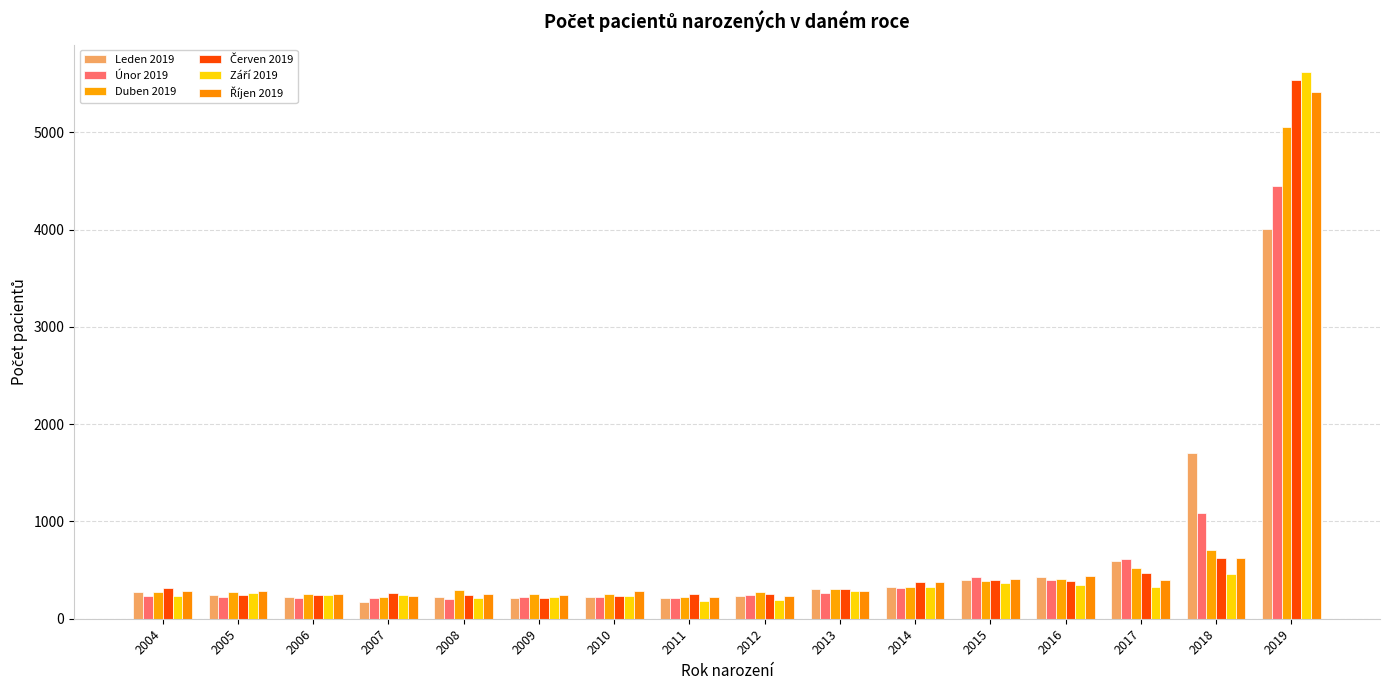

Reading right to left, what are all the values shown in this chart?

Leden 2019: 2019=4004	2018=1704	2017=594	2016=425	2015=394	2014=327	2013=304	2012=232	2011=216	2010=222	2009=216	2008=219	2007=174	2006=221	2005=242	2004=270
Únor 2019: 2019=4444	2018=1089	2017=618	2016=401	2015=429	2014=316	2013=263	2012=244	2011=214	2010=219	2009=227	2008=200	2007=218	2006=208	2005=228	2004=229
Duben 2019: 2019=5054	2018=710	2017=524	2016=410	2015=389	2014=322	2013=305	2012=274	2011=226	2010=257	2009=254	2008=292	2007=227	2006=254	2005=272	2004=272
Červen 2019: 2019=5533	2018=619	2017=467	2016=388	2015=402	2014=378	2013=310	2012=256	2011=251	2010=232	2009=212	2008=246	2007=264	2006=246	2005=243	2004=312
Září 2019: 2019=5619	2018=457	2017=326	2016=347	2015=369	2014=329	2013=283	2012=196	2011=186	2010=233	2009=225	2008=214	2007=240	2006=249	2005=266	2004=238
Říjen 2019: 2019=5415	2018=628	2017=400	2016=440	2015=405	2014=381	2013=286	2012=238	2011=219	2010=285	2009=239	2008=258	2007=235	2006=250	2005=287	2004=280